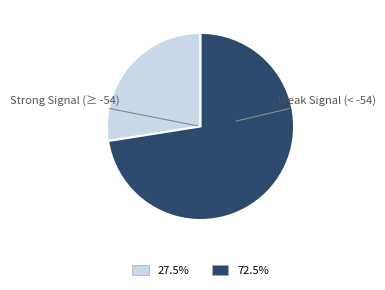

Approximately how many times larger is the value at Weak Signal (< -54) compared to Strong Signal (≥ -54)?

2.6